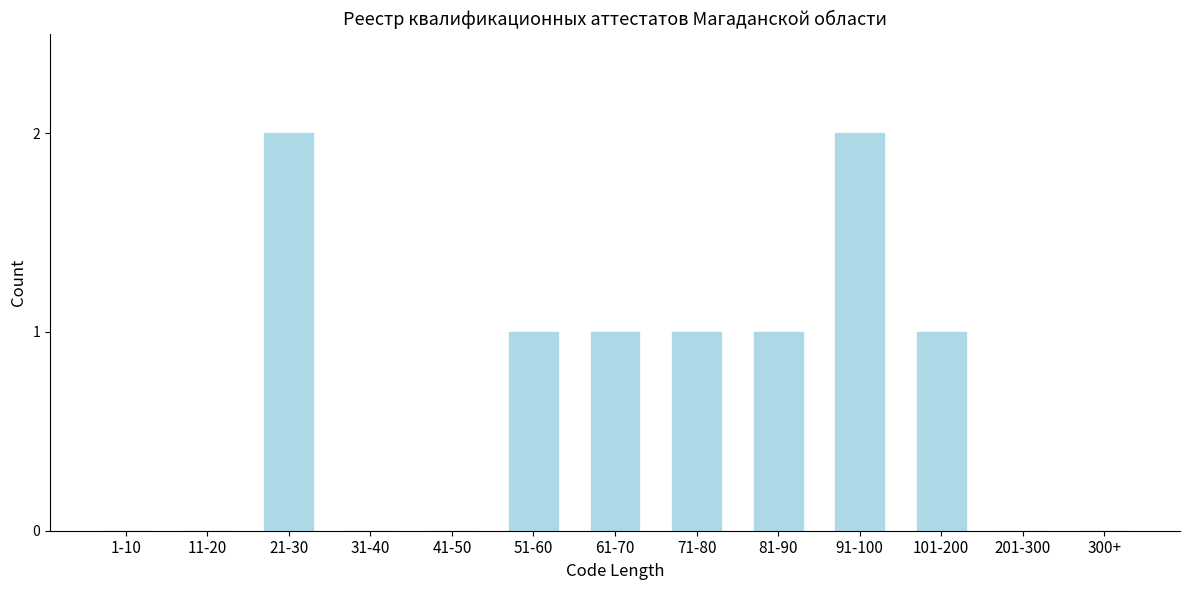

Reading right to left, transcribe all the data shown in this chart.

300+=0	201-300=0	101-200=1	91-100=2	81-90=1	71-80=1	61-70=1	51-60=1	41-50=0	31-40=0	21-30=2	11-20=0	1-10=0